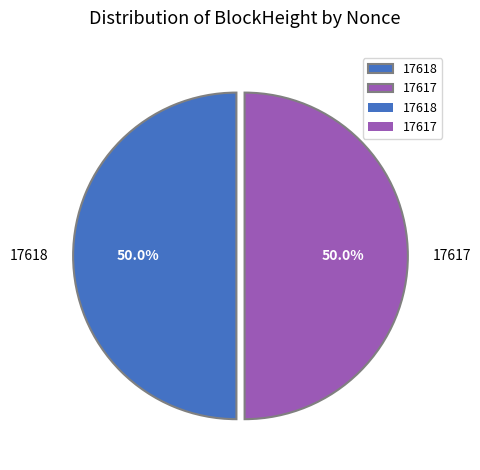

What is the ratio of the value at 17617 to the value at 17618?

1.0